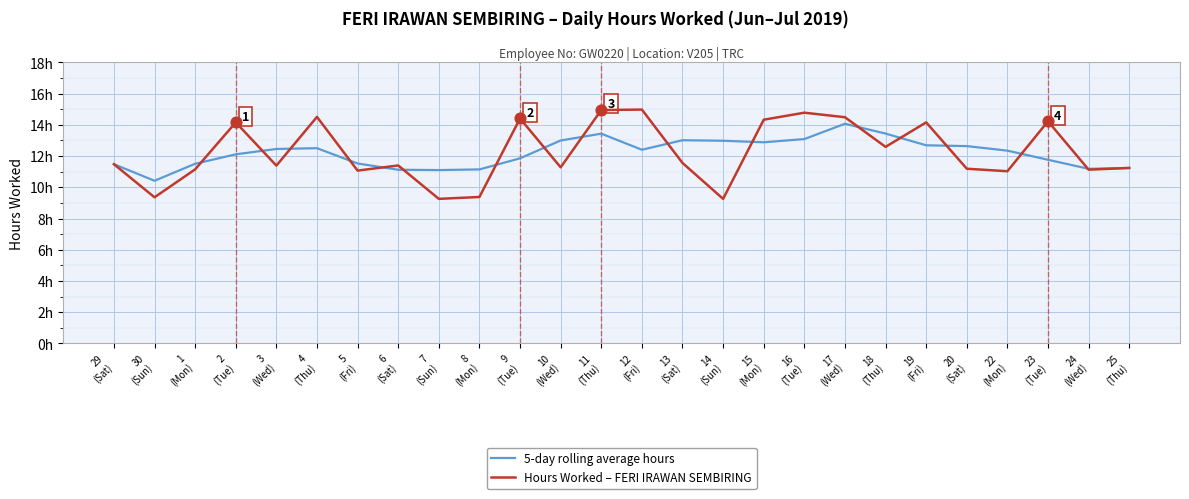

Which series reaches the maximum Y coordinate?

Hours Worked – FERI IRAWAN SEMBIRING